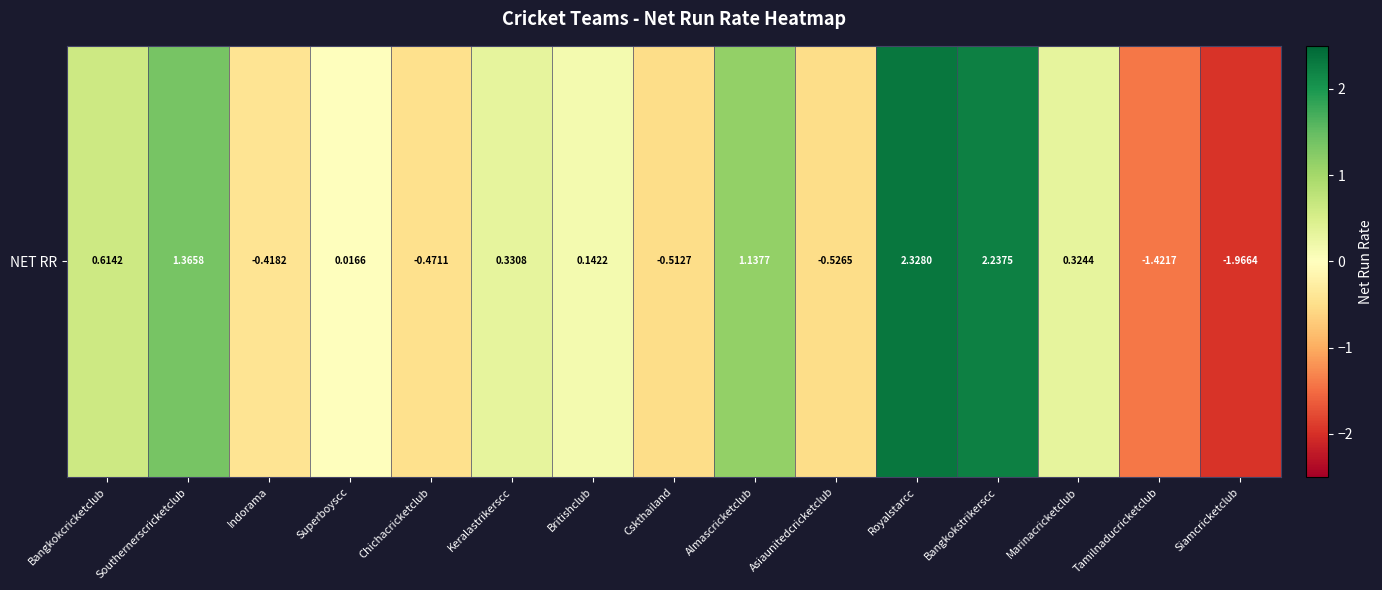

Reading right to left, what are all the values shown in this chart?

-2.0	-1.4	0.3	2.2	2.3	-0.5	1.1	-0.5	0.1	0.3	-0.5	0.0	-0.4	1.4	0.6